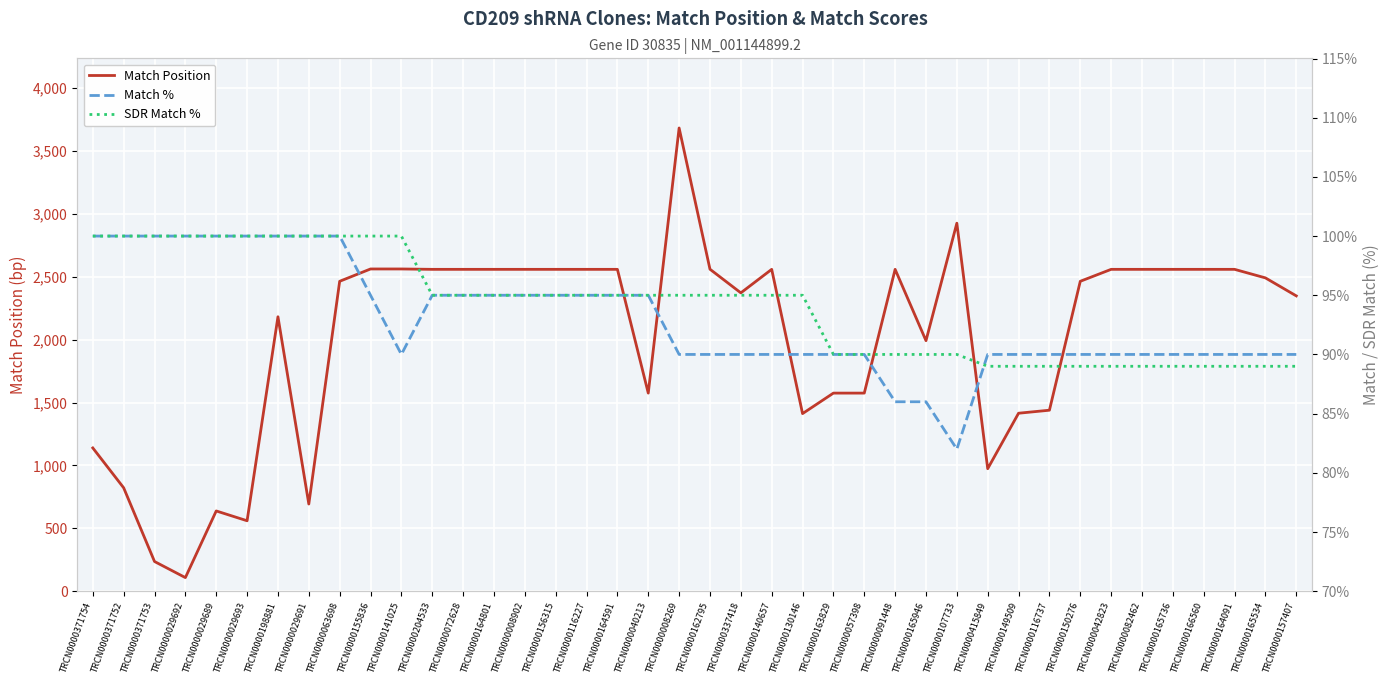

True or false: Match Position has a value of 184 at TRCN0000371752.

False